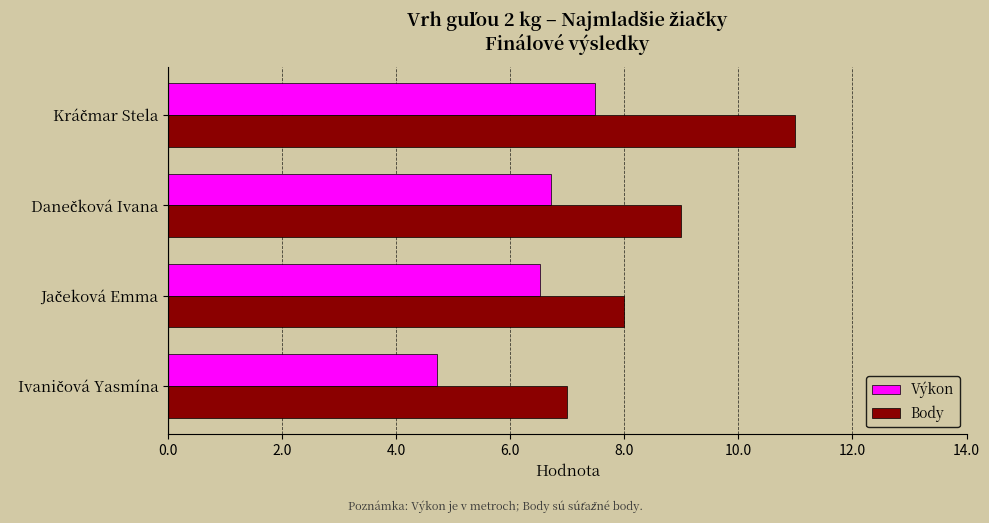

What are all the series names shown in the legend?

Výkon, Body